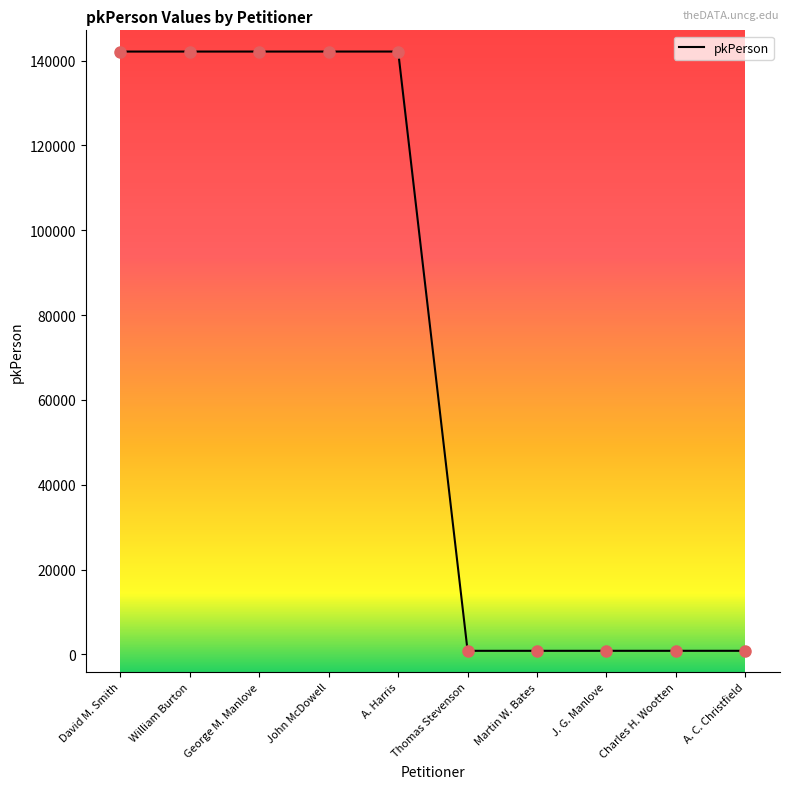

What is the change in value from John McDowell to A. Harris?

+1